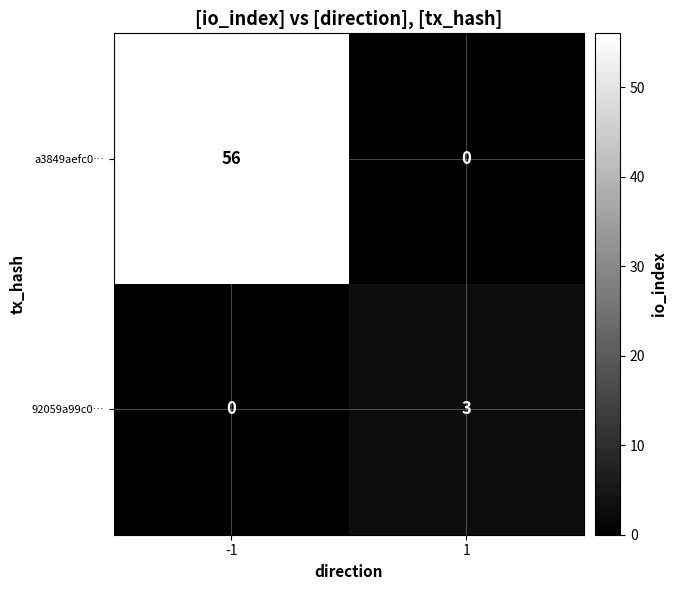

What is the total value across all series at 1?

3